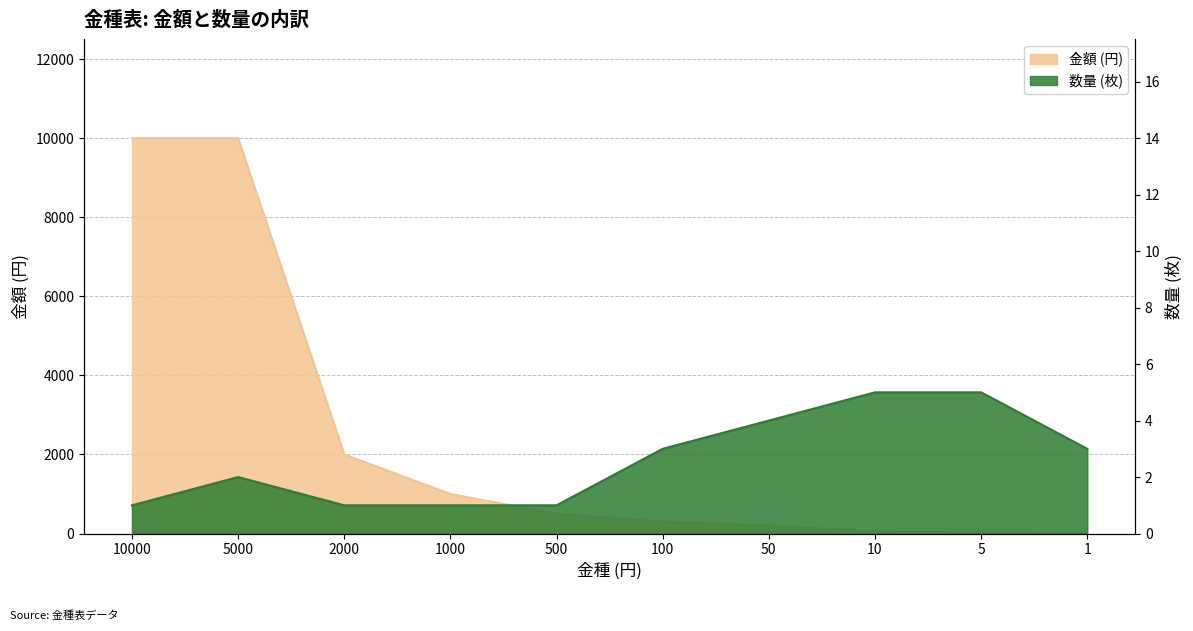

Which category has the highest value in the 金額 (円) series?

10000